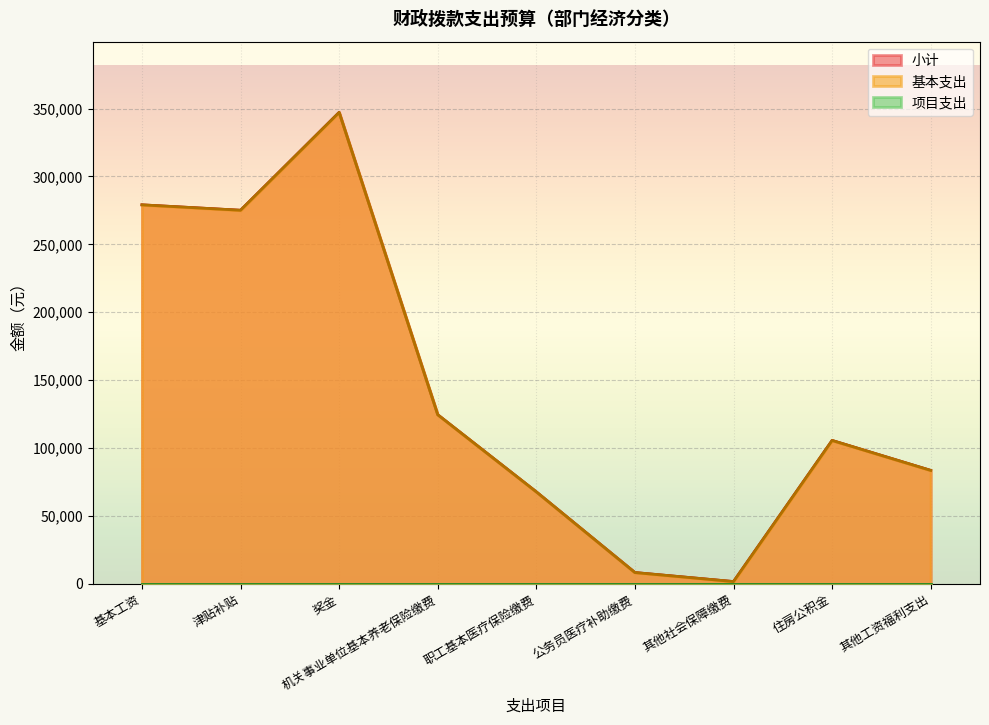

True or false: 基本工资 has more than 0 points higher than both neighbors.

True